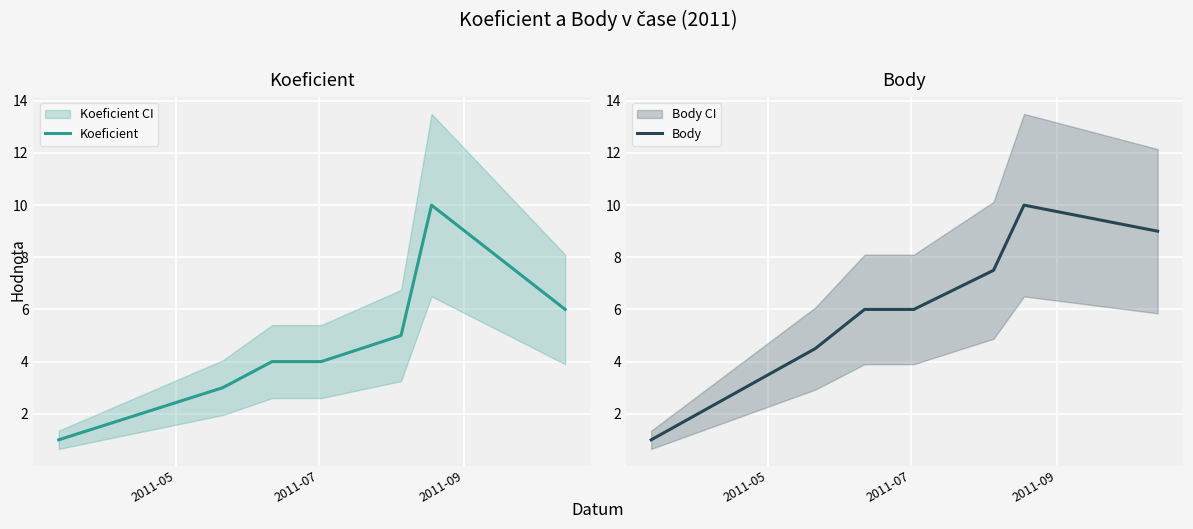

What is the smallest value displayed?

1.0